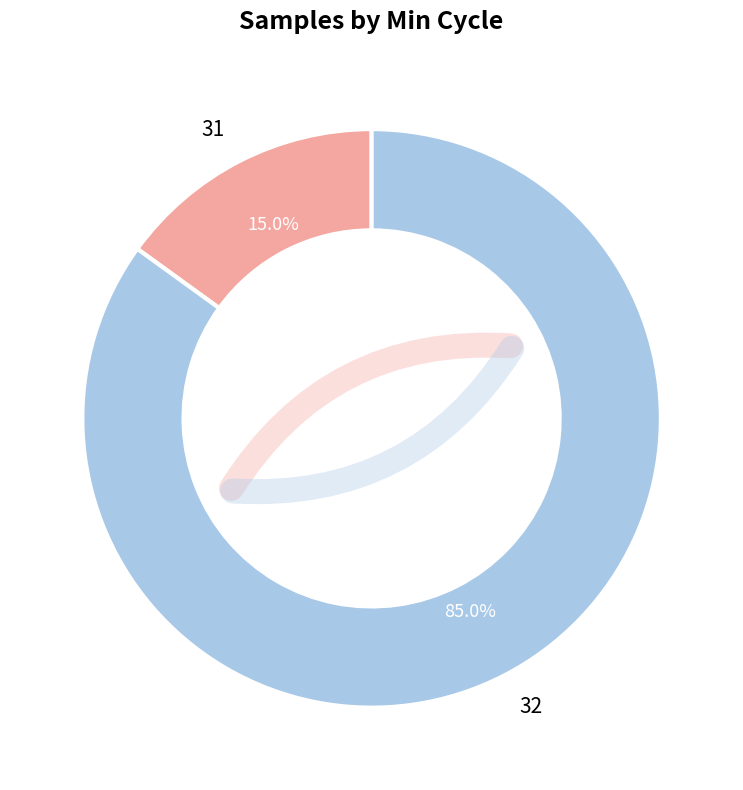

Which category has the smallest portion of the pie?

31